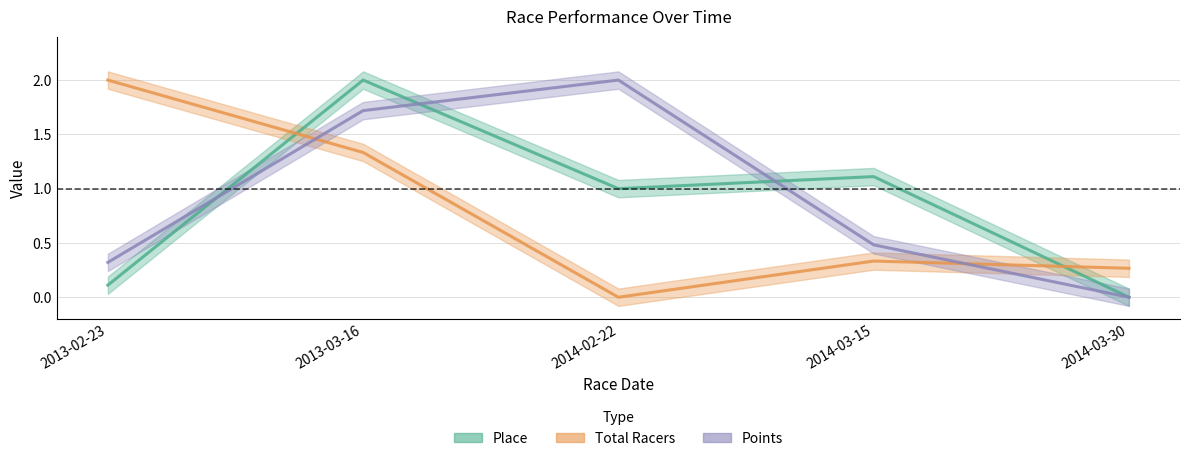

Rank the series by their average value, from highest to lowest.

Points, Place, Total Racers